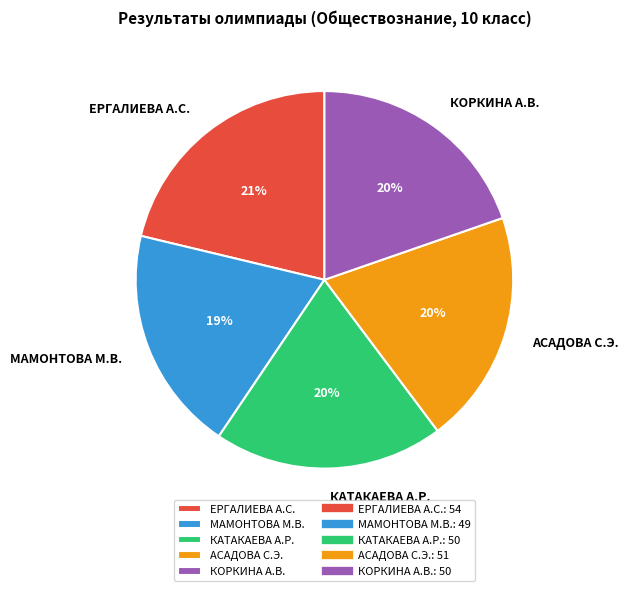

How many segments does this pie chart have?

5